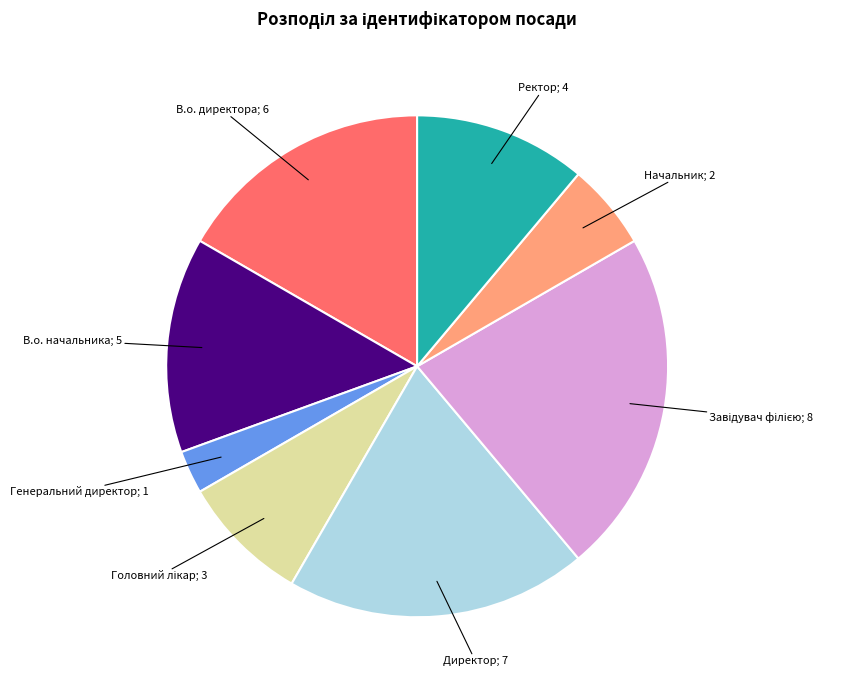

Does any single category account for the majority?

No